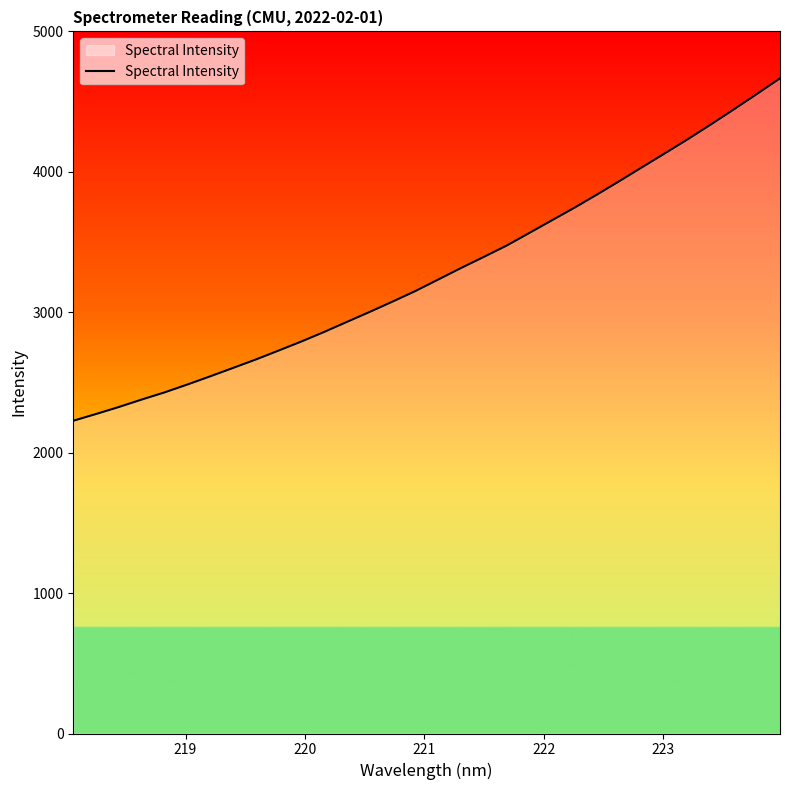

What is the difference between the maximum and minimum values?

2438.4